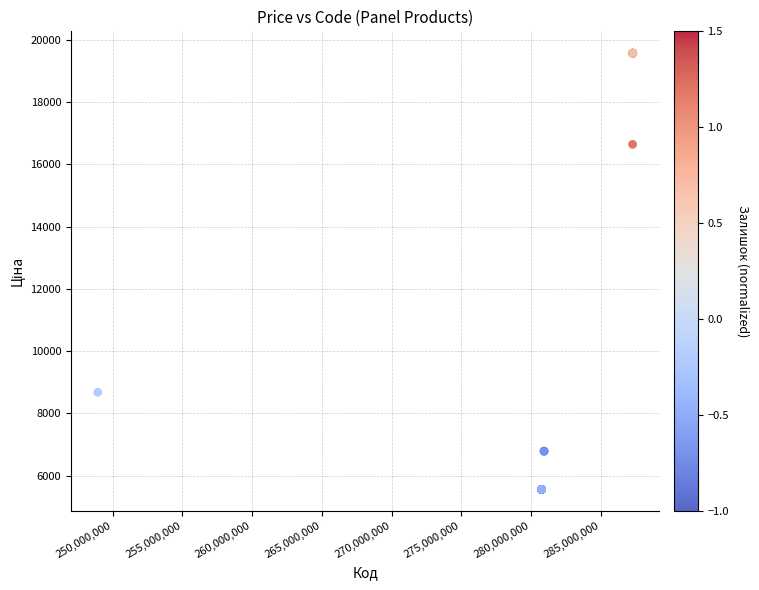

What Y value in the scatter plot is closest to 12562?

8679.5